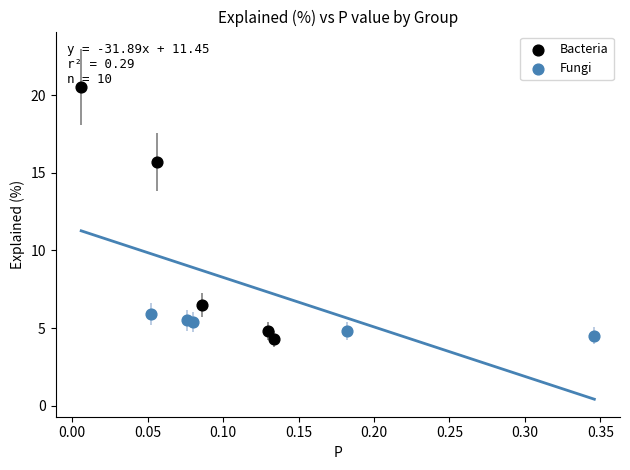

Which series contains the highest Y value?

Bacteria